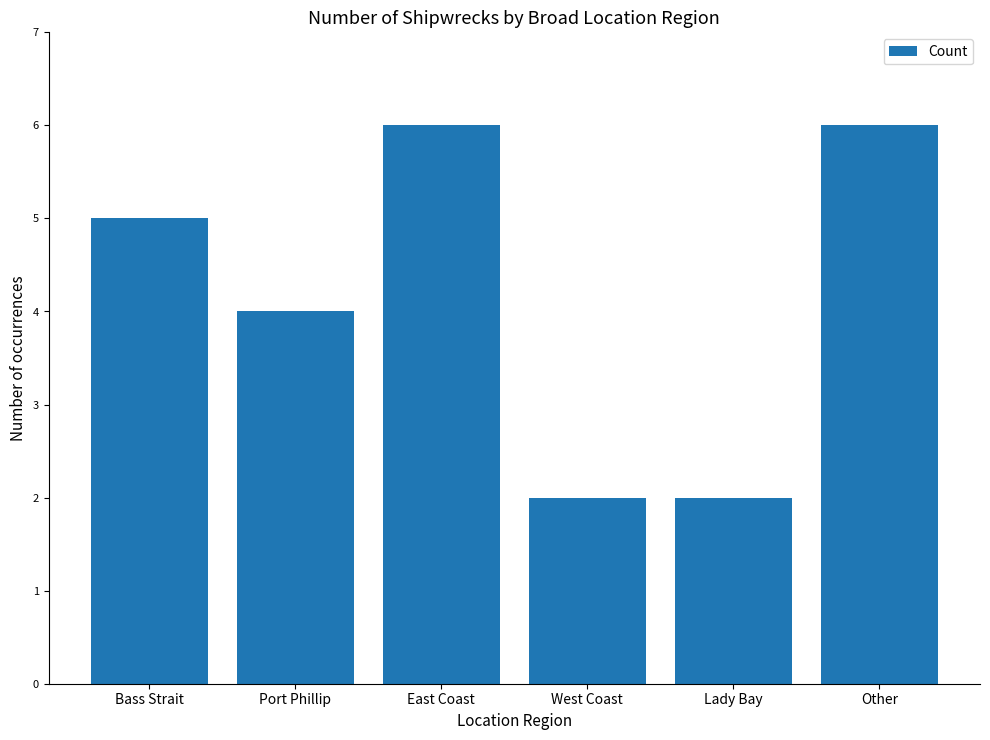

What is the approximate value at East Coast?

6